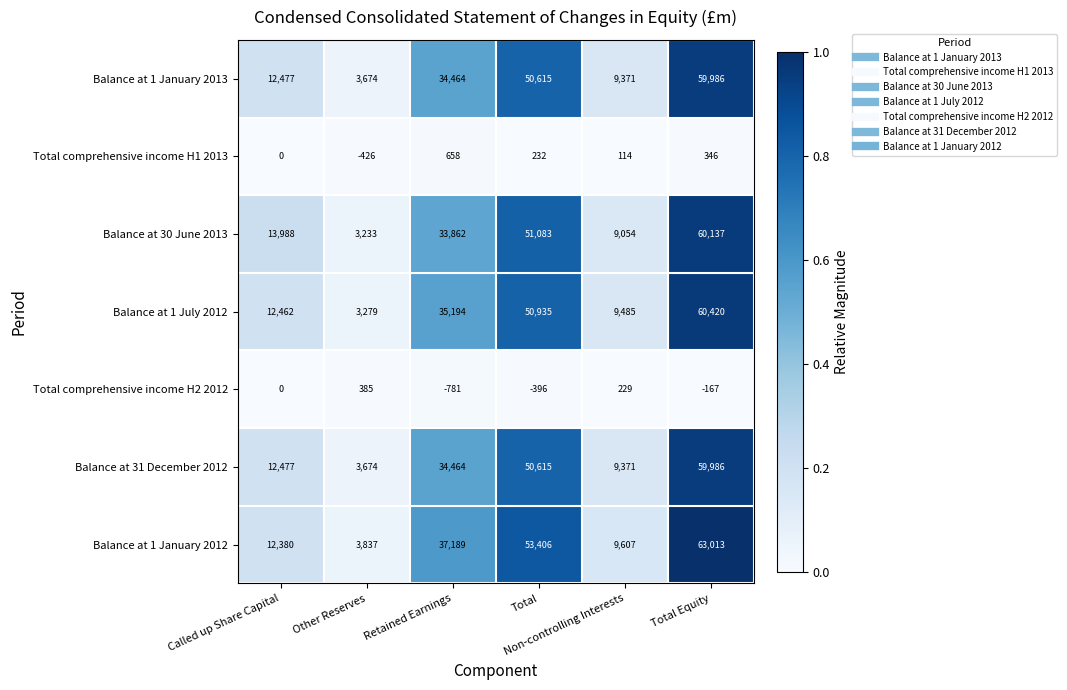

Which series has the widest spread of values?

Balance at 1 January 2012